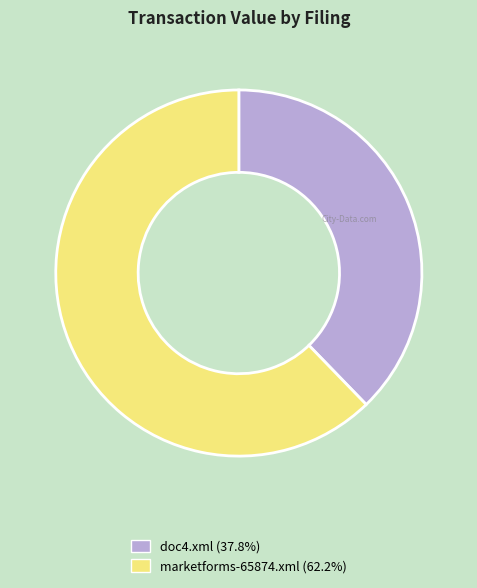

Which category has the biggest portion of the pie?

marketforms-65874.xml